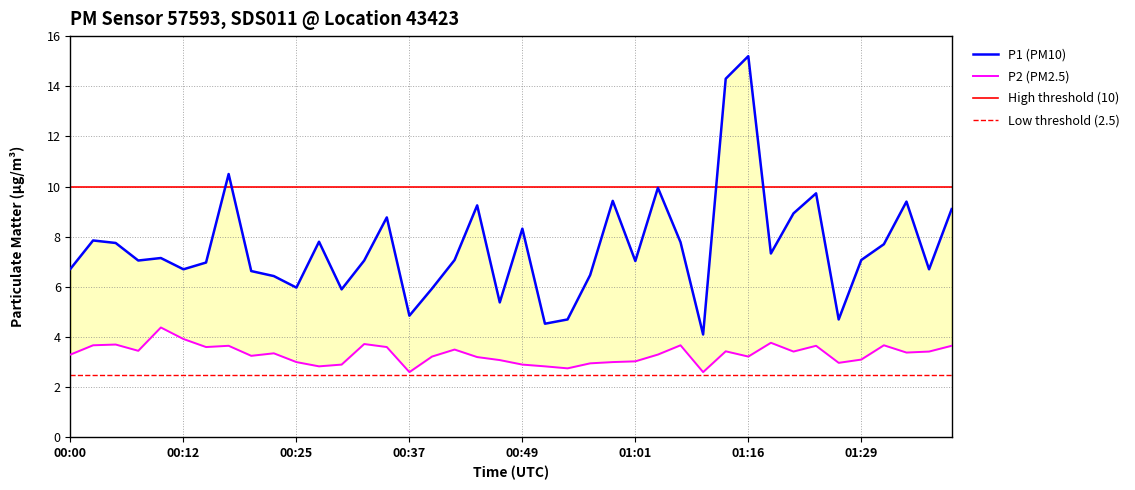

Is the value of P2 at 01:22 greater than the value of P1 at 01:34?

No